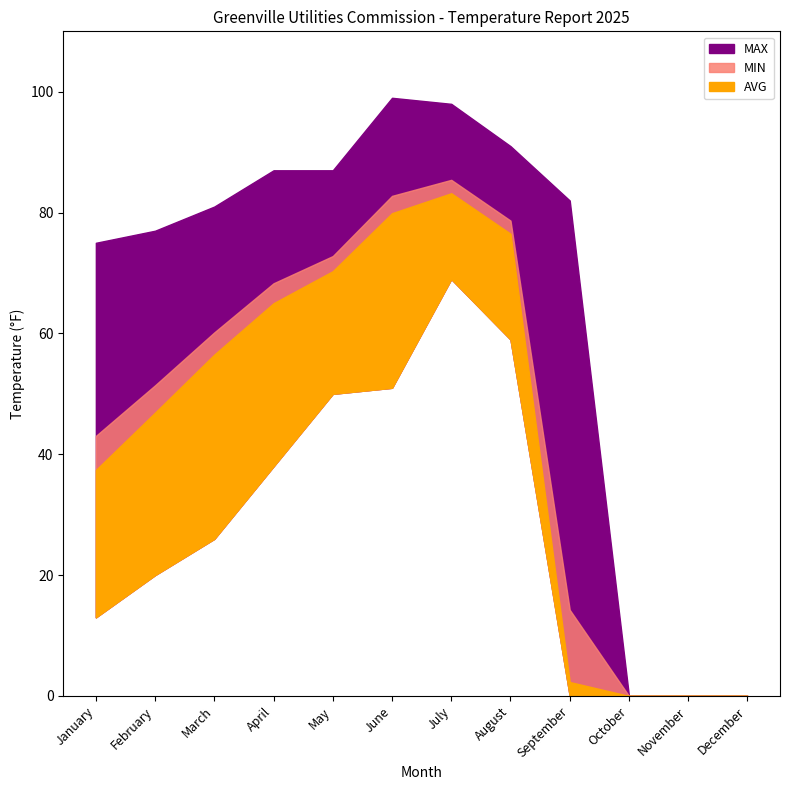

Which category has the highest value across all series?

June